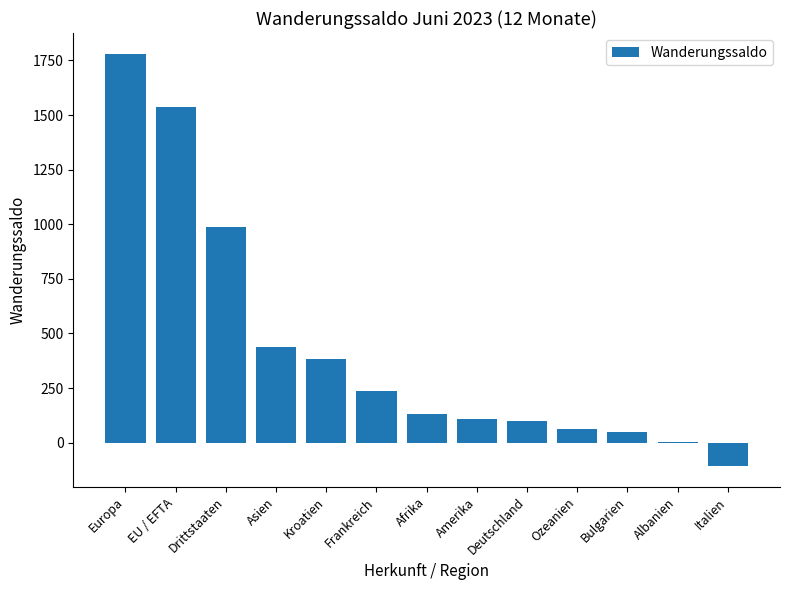

True or false: the data shows 64 at Ozeanien.

True